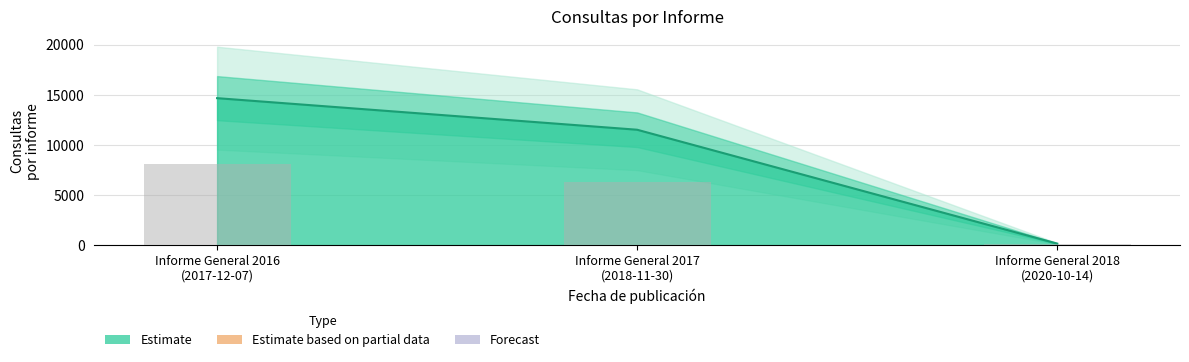

How many bars are there in total?

3